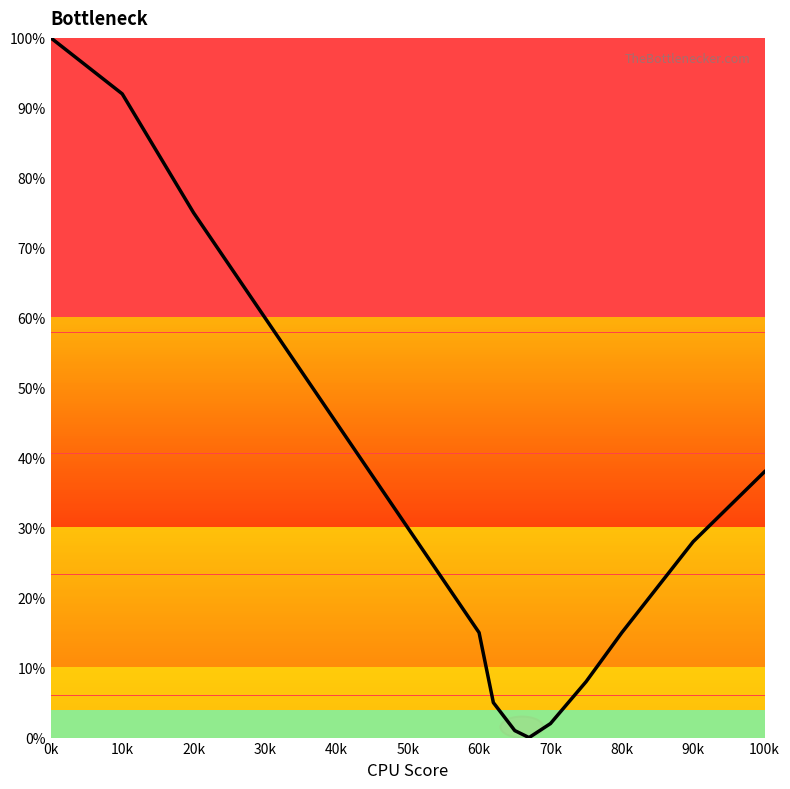

What is the average value?

34